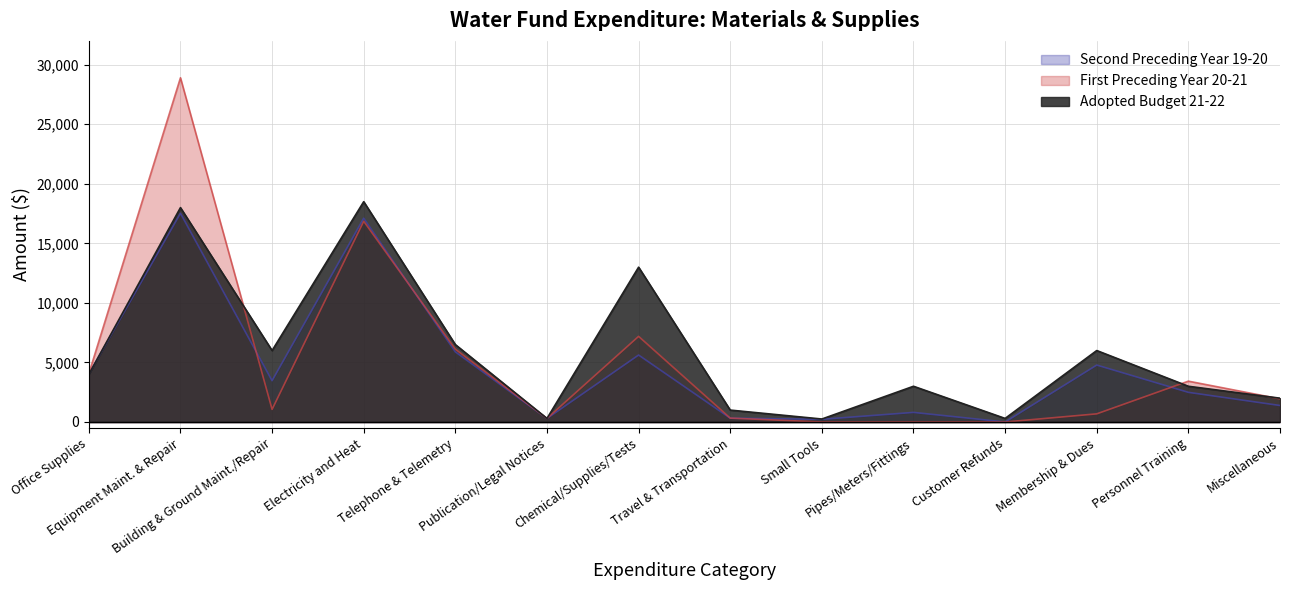

What is the sum of the Second Preceding Year 19-20 values at Building & Ground Maint./Repair and Equipment Maint. & Repair?

20991.0